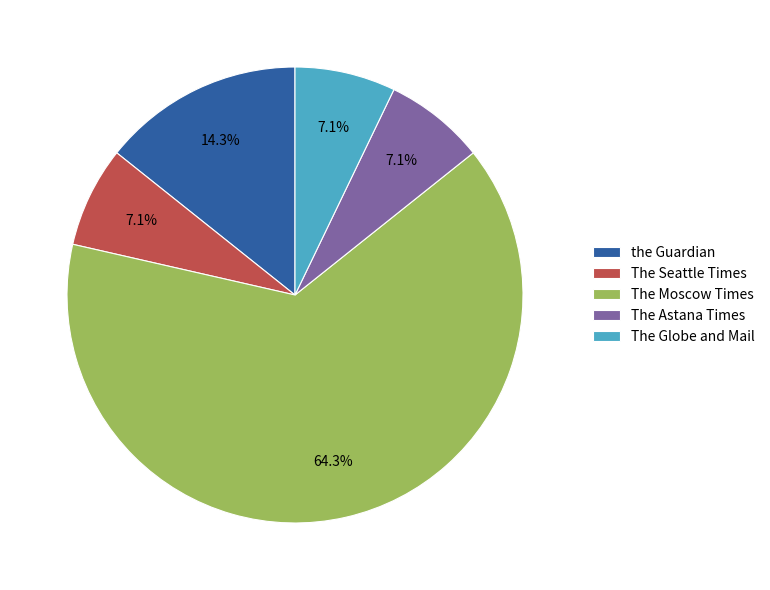

Is the sum of The Seattle Times and The Astana Times greater than half?

No